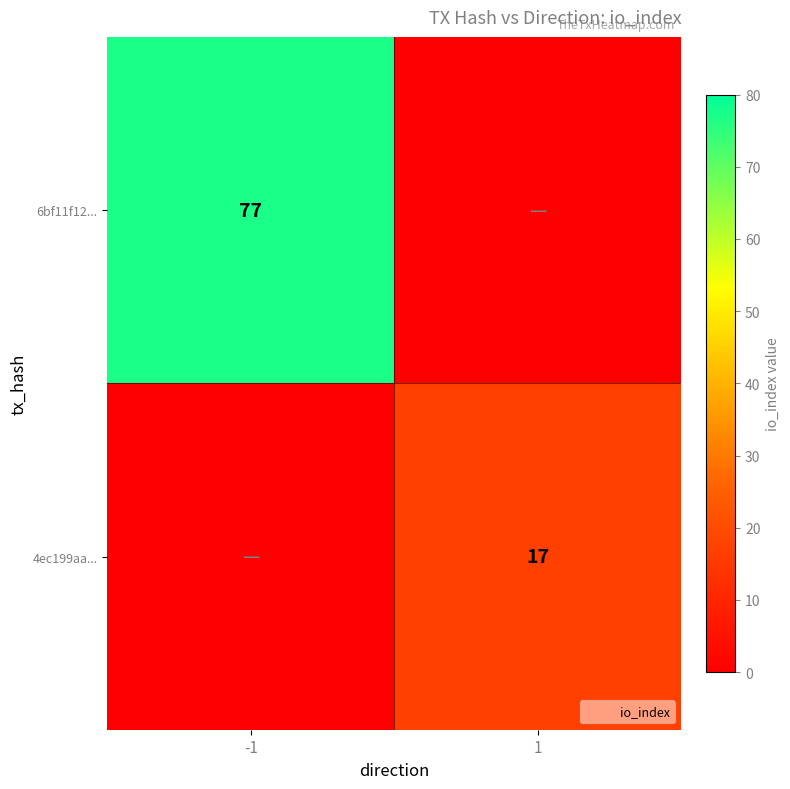

True or false: 4ec199aa... has a value of 11 at 1.

False